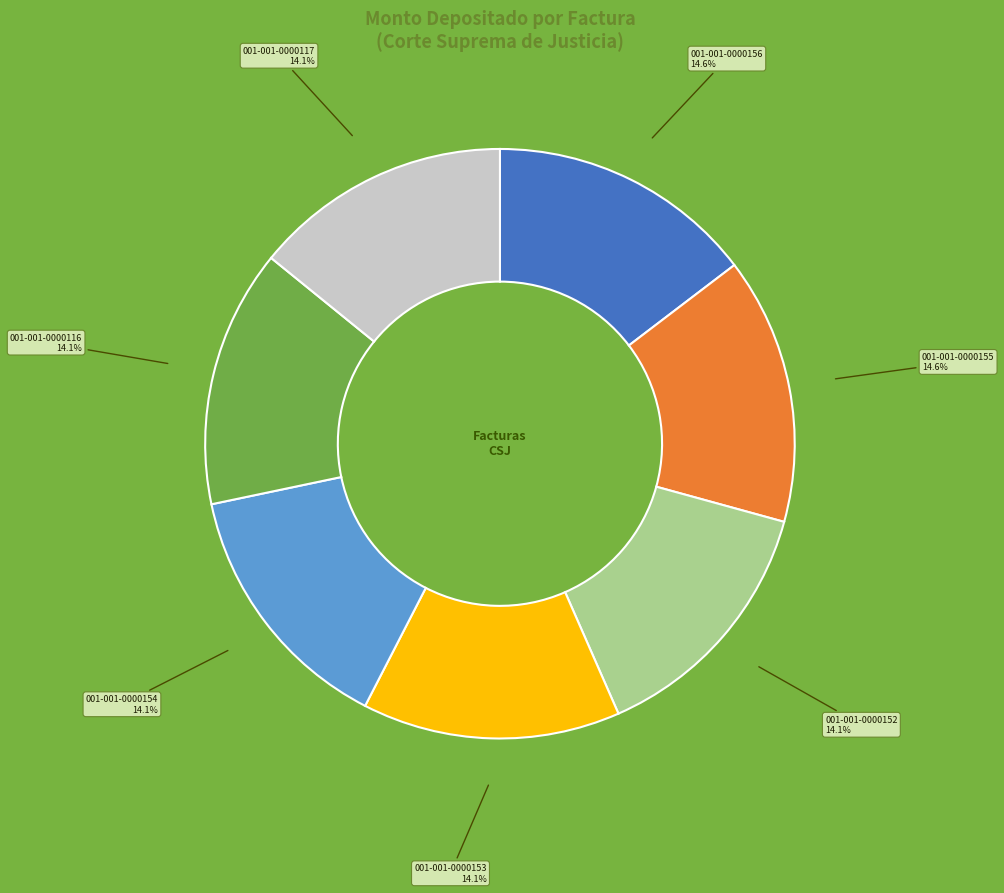

Does any single category account for the majority?

No